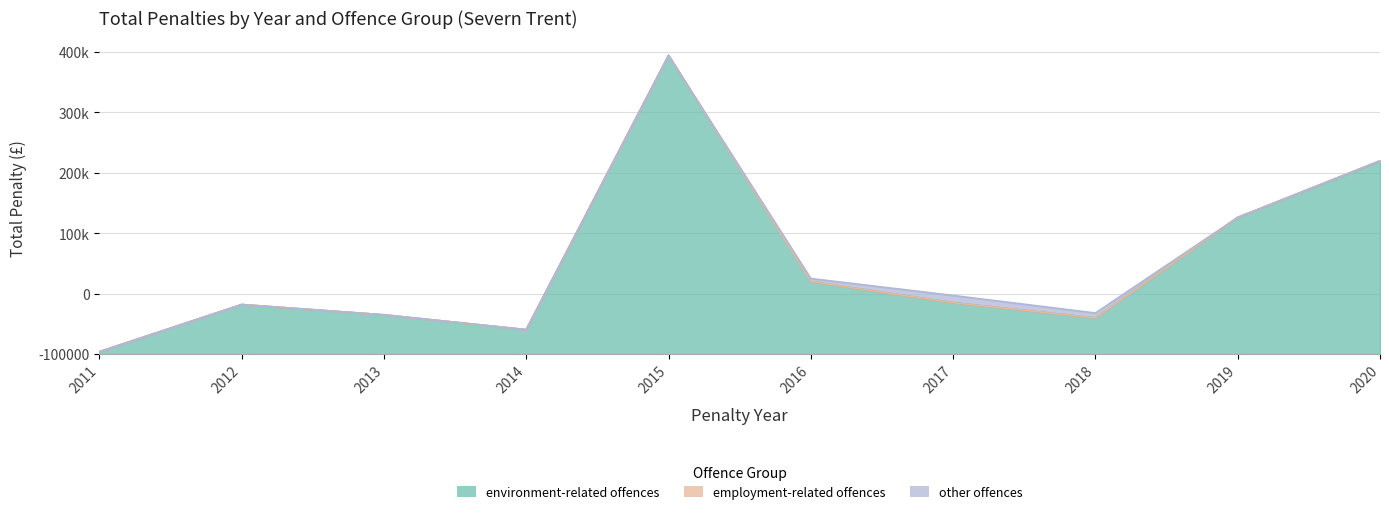

What is the difference between the second highest and minimum values in the other offences series?

8000